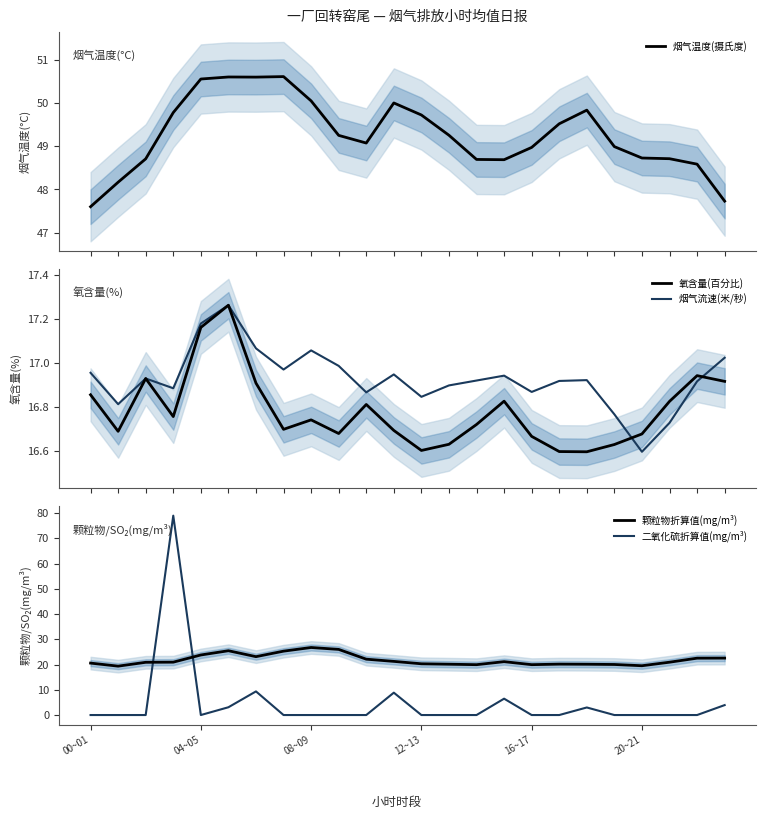

What is the highest value of the 烟气温度(摄氏度) series?

50.6